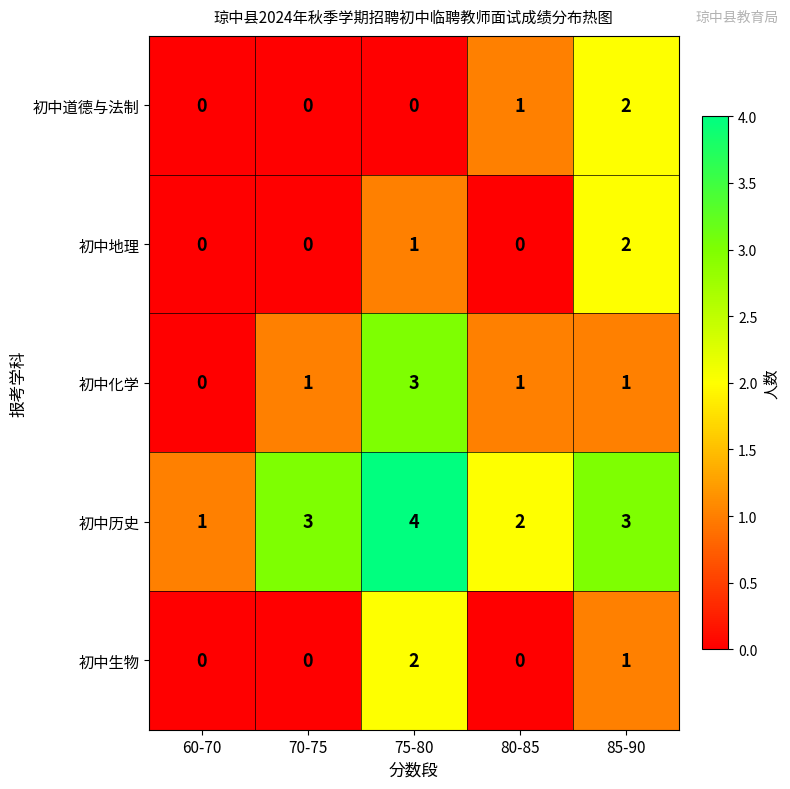

How many categories are shown in the chart?

5